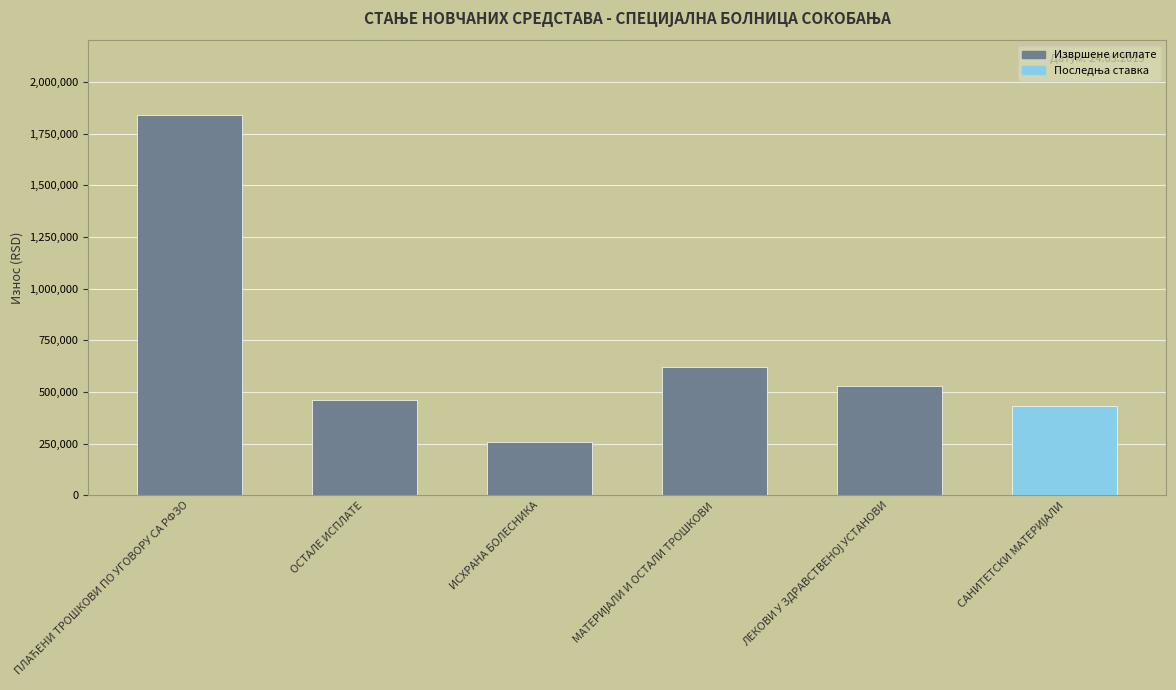

Count the number of categories in the chart.

6